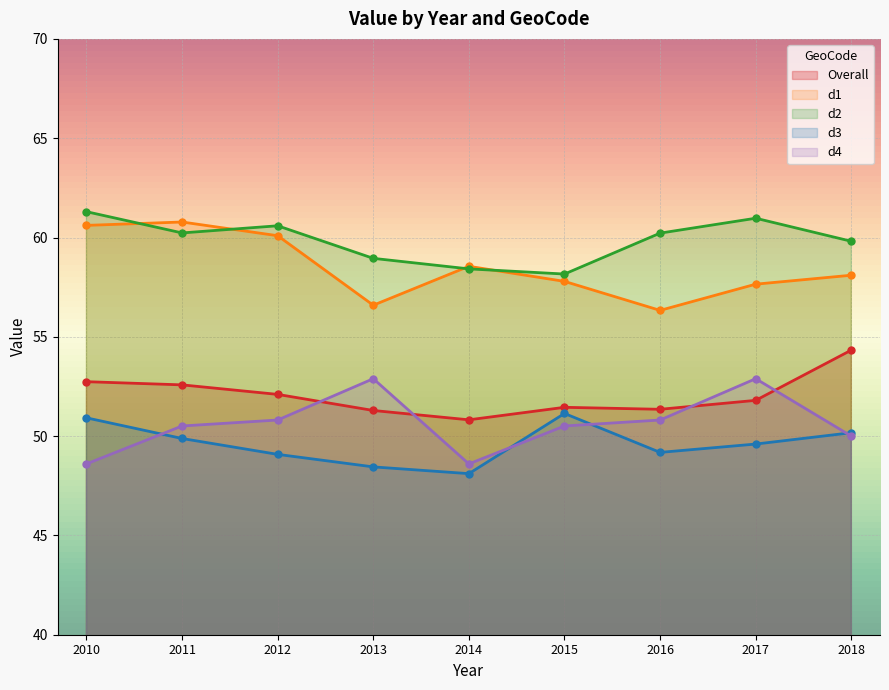

The d3 series shows 51.1 at 2015. True or false?

True